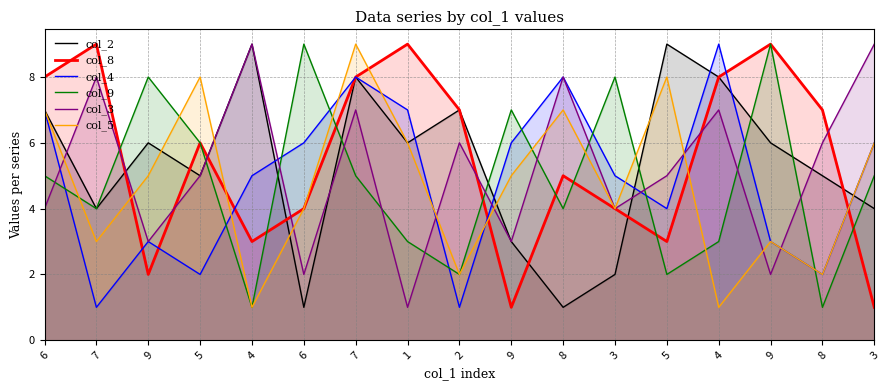

How many series are shown in this chart?

6